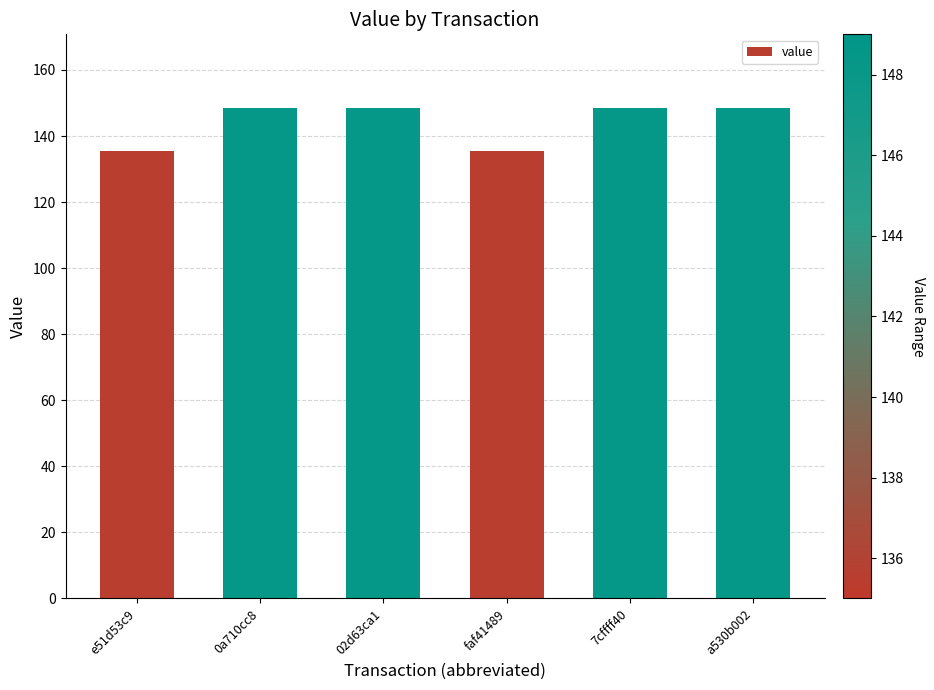

True or false: the data shows 148.4 at 0a710cc8.

True